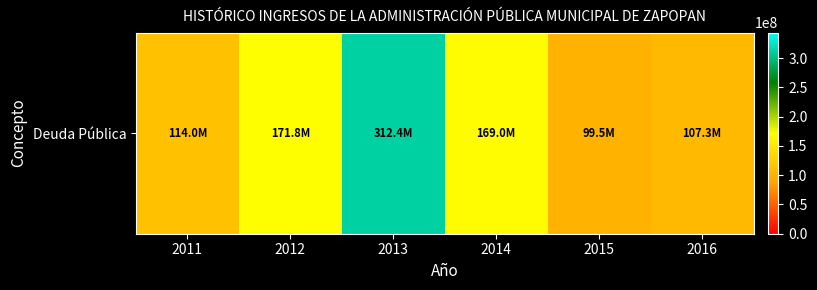

At which category does the chart reach its peak across all series?

2013